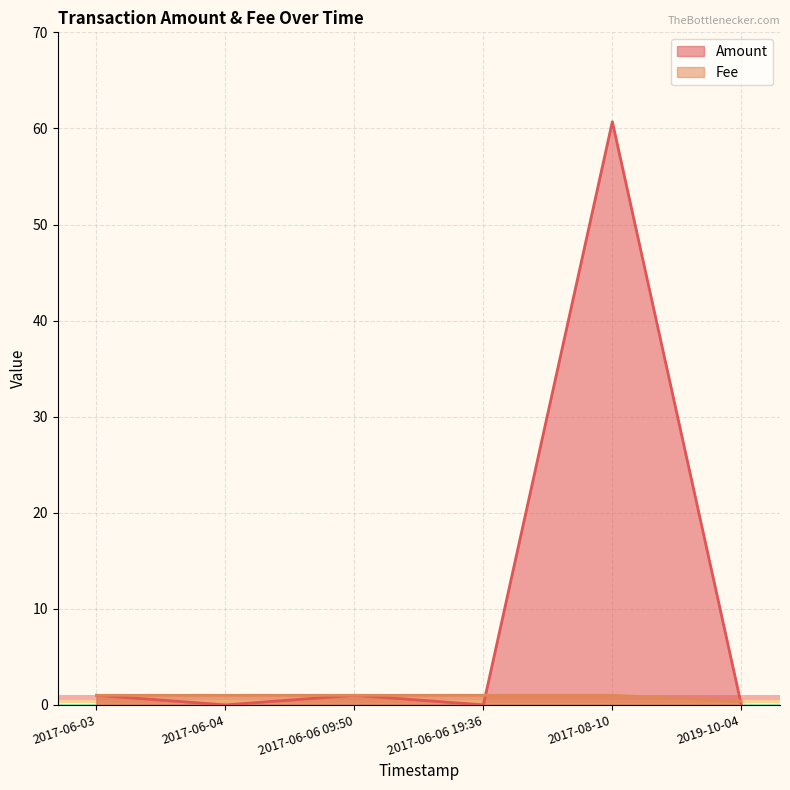

List the labels in order of Amount value, smallest first.

2017-06-06 19:36, 2017-06-04, 2019-10-04, 2017-06-06 09:50, 2017-06-03, 2017-08-10